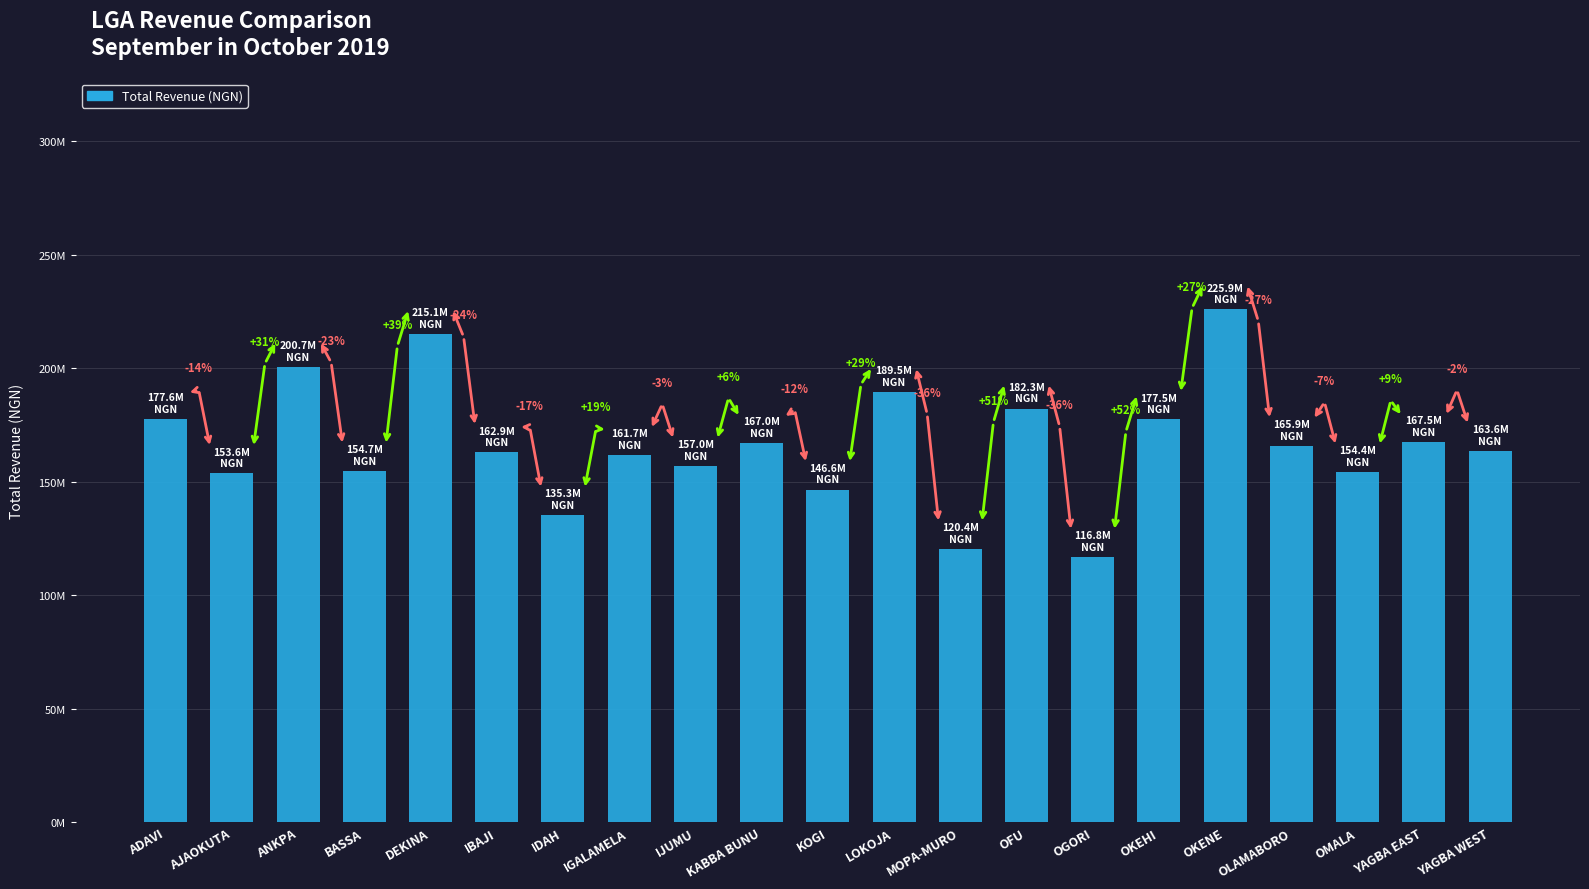

Reading left to right, transcribe all the data shown in this chart.

ADAVI=177647835.6	AJAOKUTA=153649854.4	ANKPA=200687706.9	BASSA=154728784.8	DEKINA=215074155.7	IBAJI=162918706.6	IDAH=135331383.3	IGALAMELA=161713395.2	IJUMU=156962786.9	KABBA BUNU=167022096.8	KOGI=146573339.8	LOKOJA=189468341.3	MOPA-MURO=120400191.8	OFU=182259991.0	OGORI=116765037.2	OKEHI=177474844.7	OKENE=225903335.0	OLAMABORO=165903520.9	OMALA=154351910.3	YAGBA EAST=167480020.1	YAGBA WEST=163558872.4